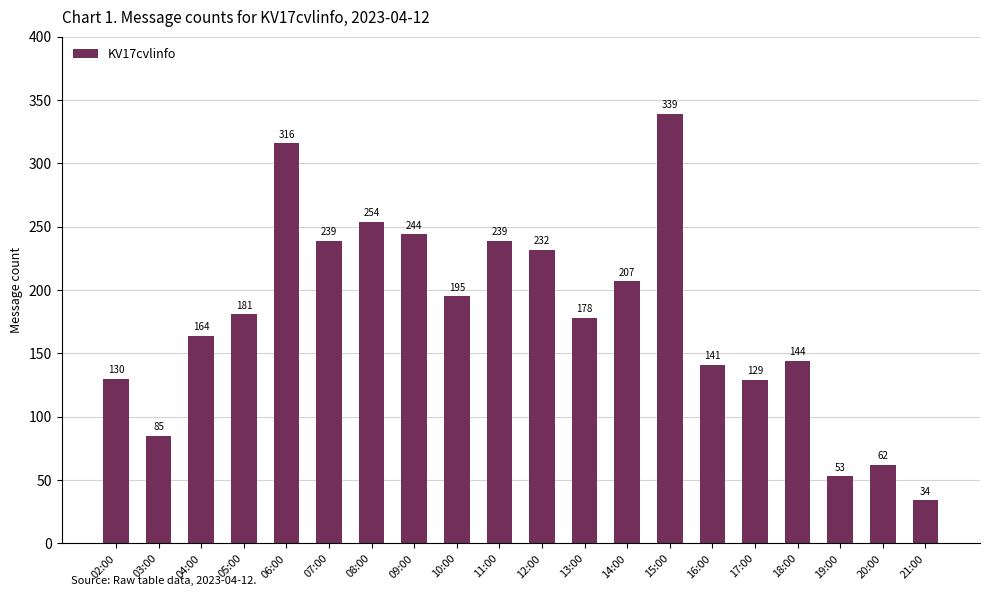

At which label is the value closest to 186?

05:00